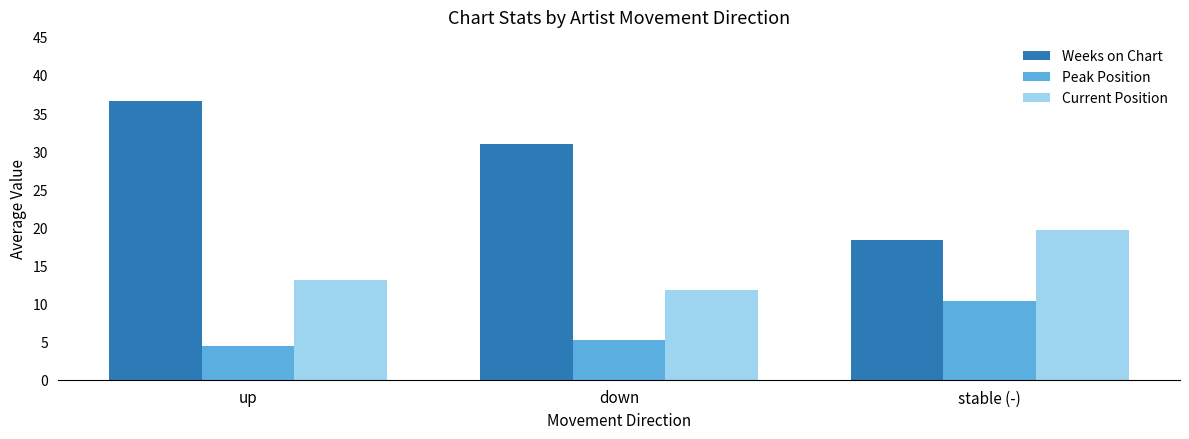

Rank the series at stable (-) from highest to lowest value.

Current Position, Weeks on Chart, Peak Position